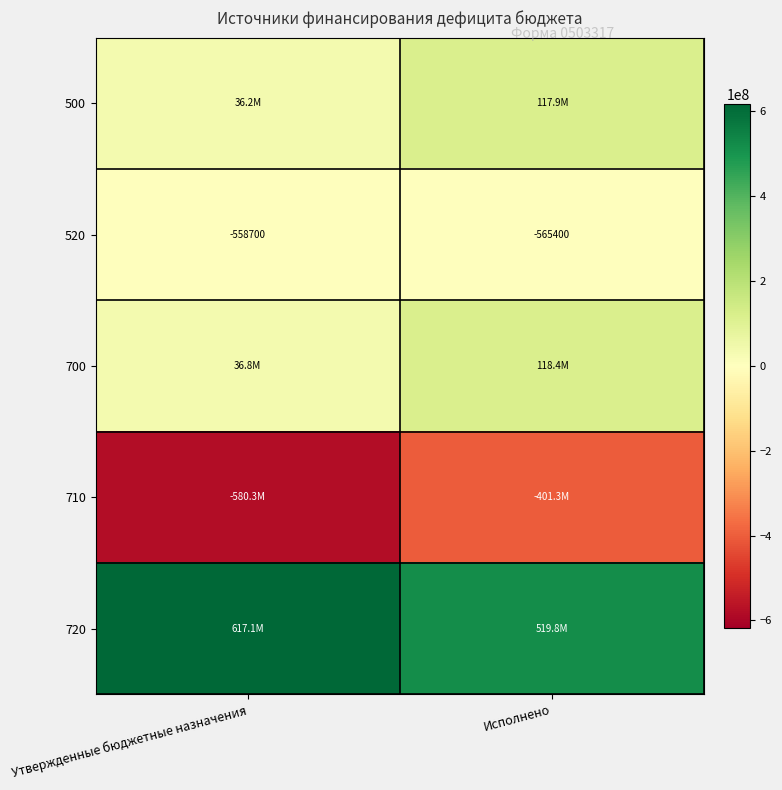

What is the sum of the 520 values at Исполнено and Утвержденные бюджетные назначения?

-1124100.0